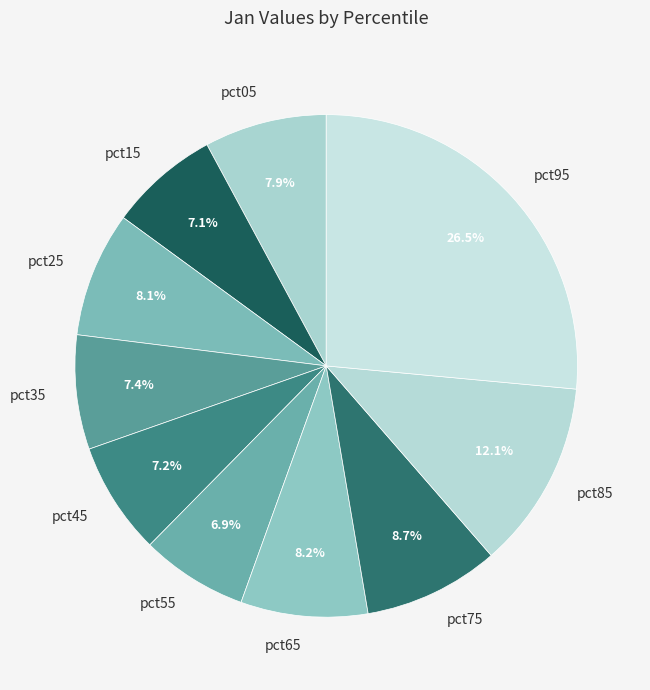

Which slice is the largest?

pct95